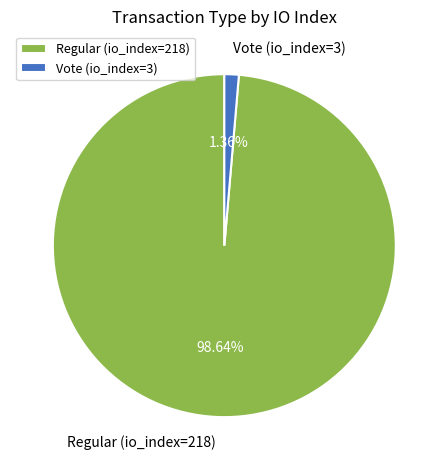

Rank the categories by value from lowest to highest.

Vote (io_index=3), Regular (io_index=218)